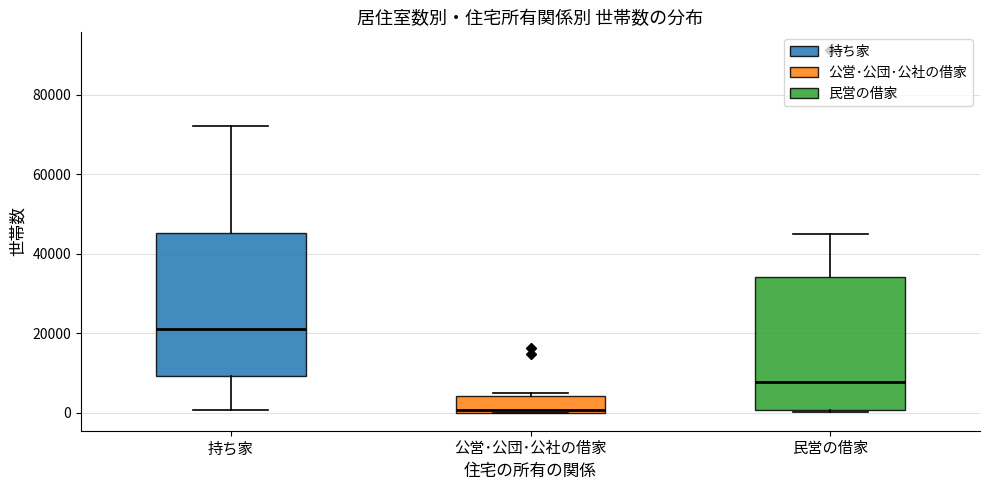

Which box has the highest median line?

持ち家